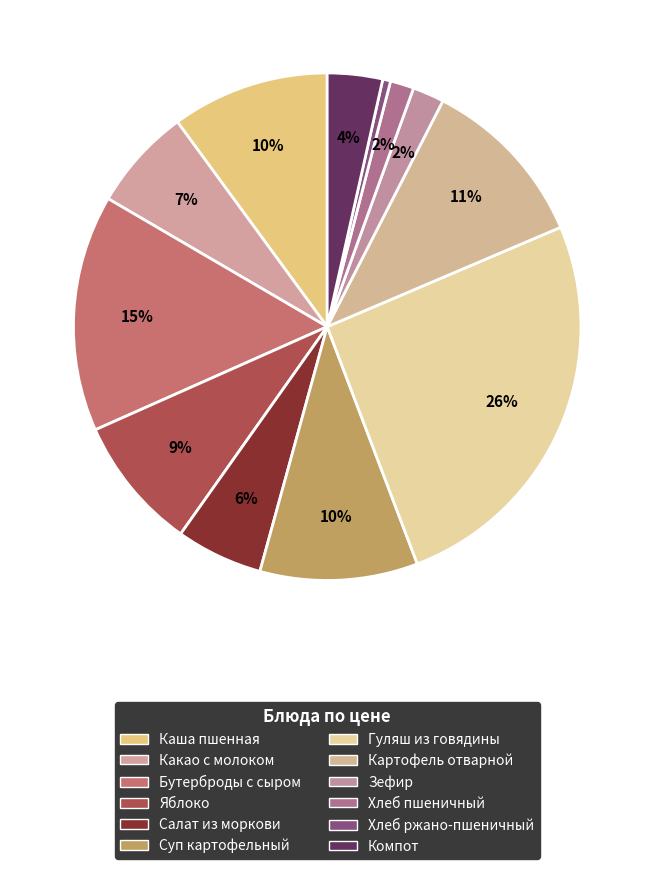

To the nearest percent, what is the difference between the largest and smallest slice percentages?

25%